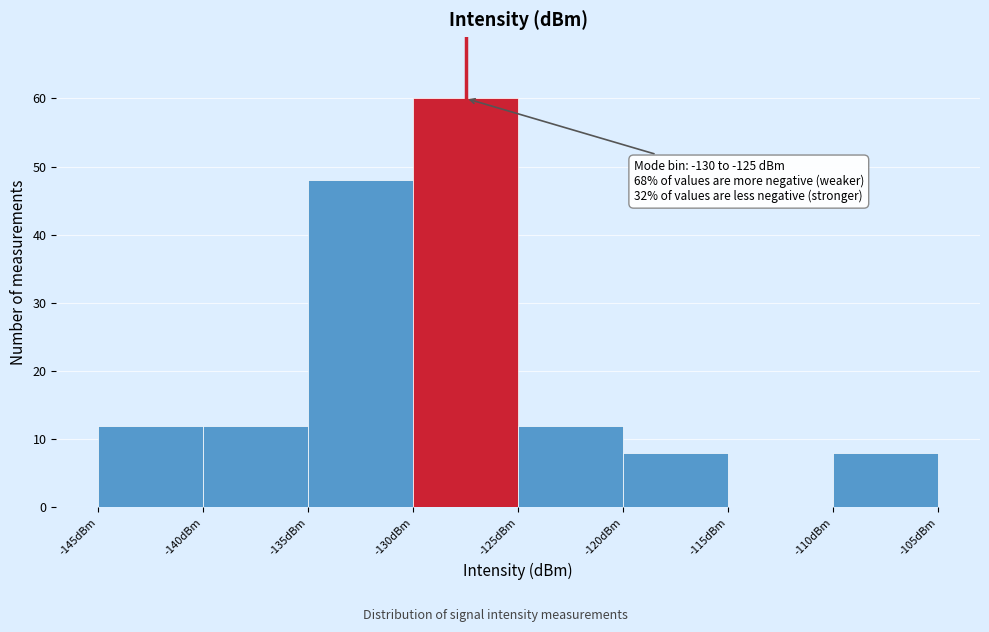

Over which range of the x-axis is the bar tallest?

-130 to -125